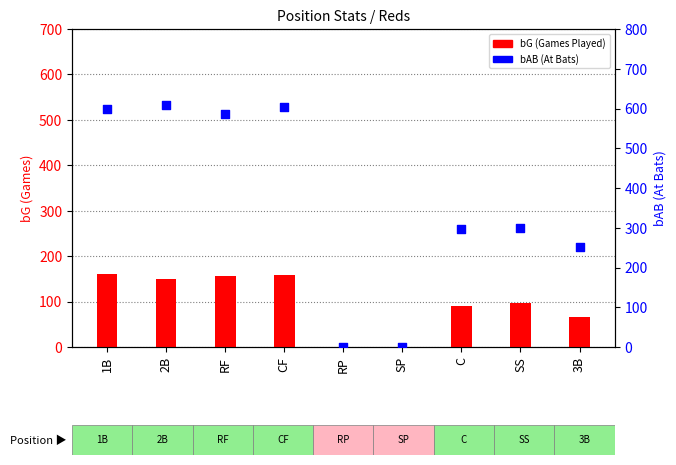

At how many categories does at least one series exceed 329?

4